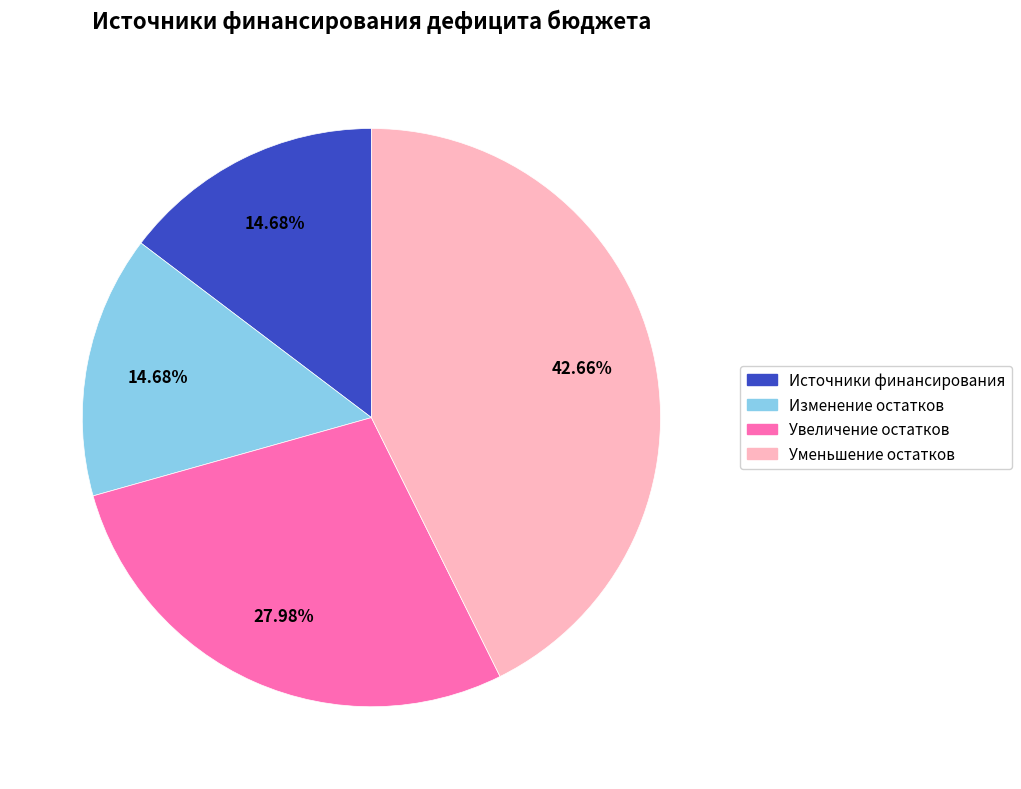

Is there a majority slice in this chart?

No